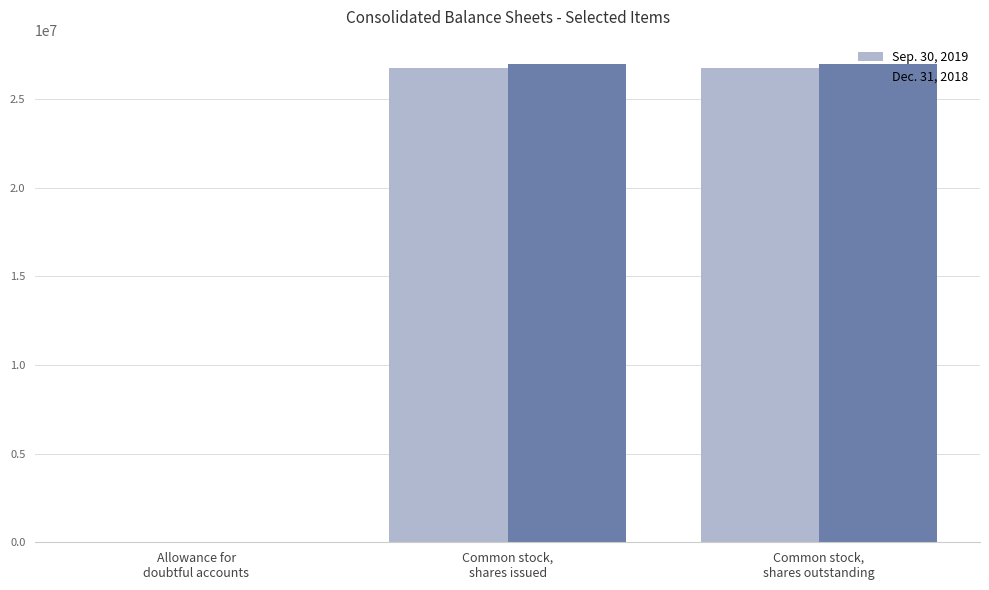

Is the value of Sep. 30, 2019 at Allowance for
doubtful accounts greater than the value of Dec. 31, 2018 at Common stock,
shares issued?

No